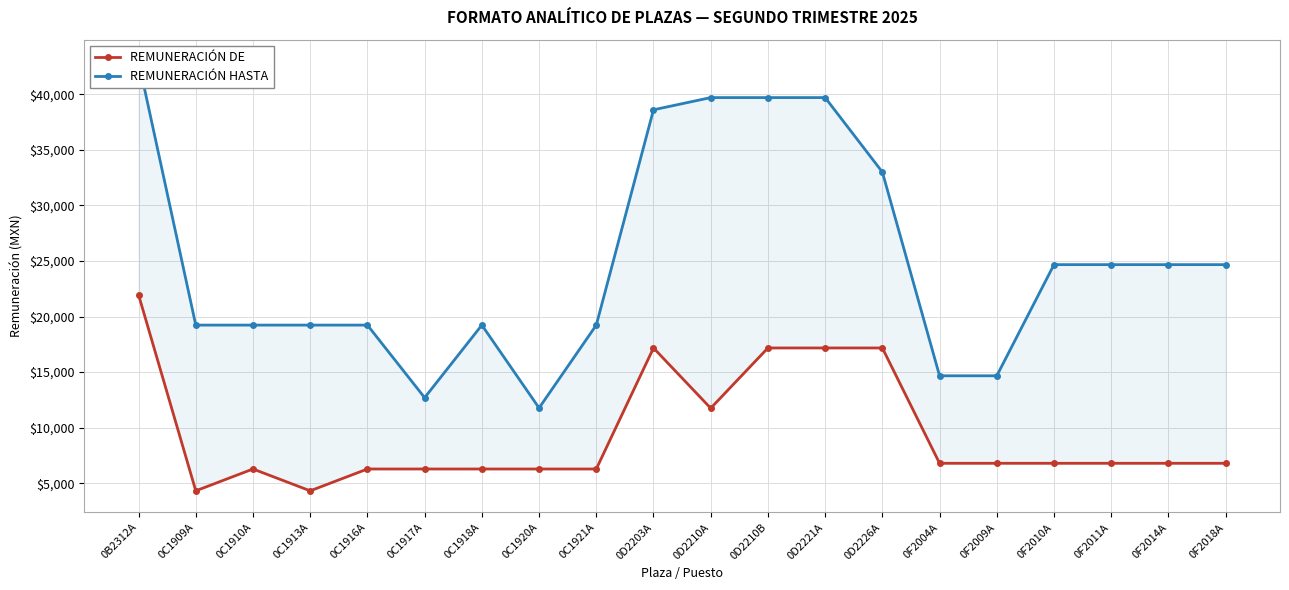

Is it true that REMUNERACIÓN HASTA equals 19231.0 at 0C1910A?

True